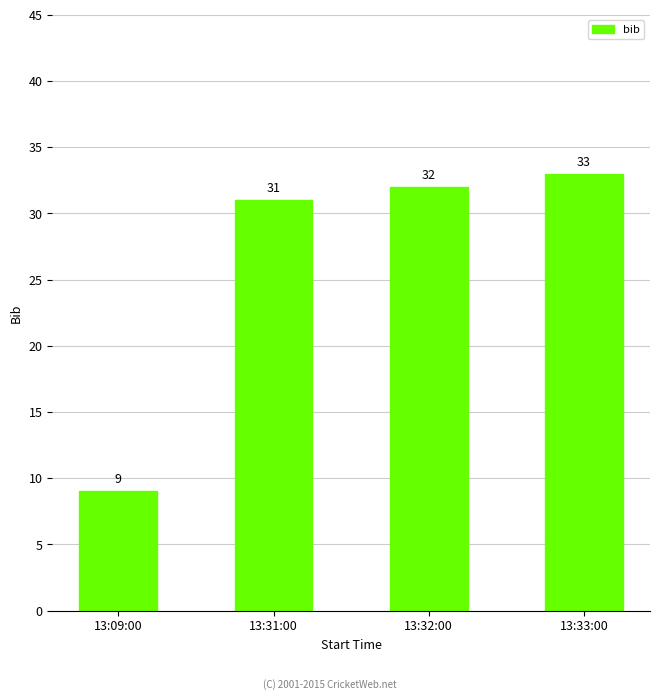

True or false: the data shows 6 at 13:09:00.

False